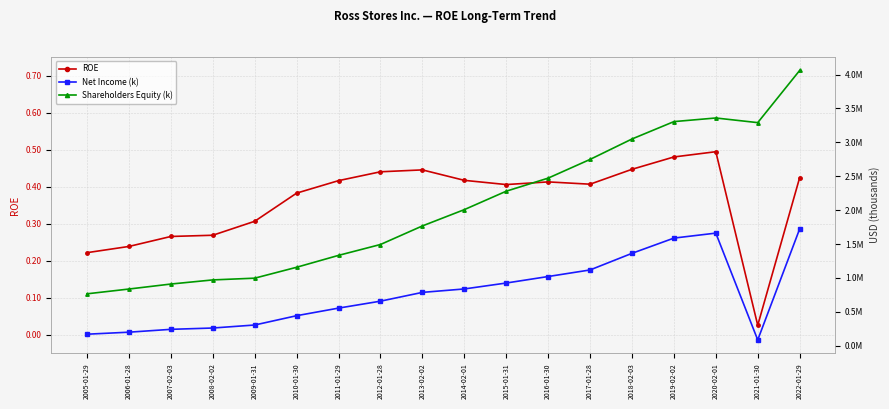

True or false: Shareholders Equity (k) and ROE cross at least once.

False